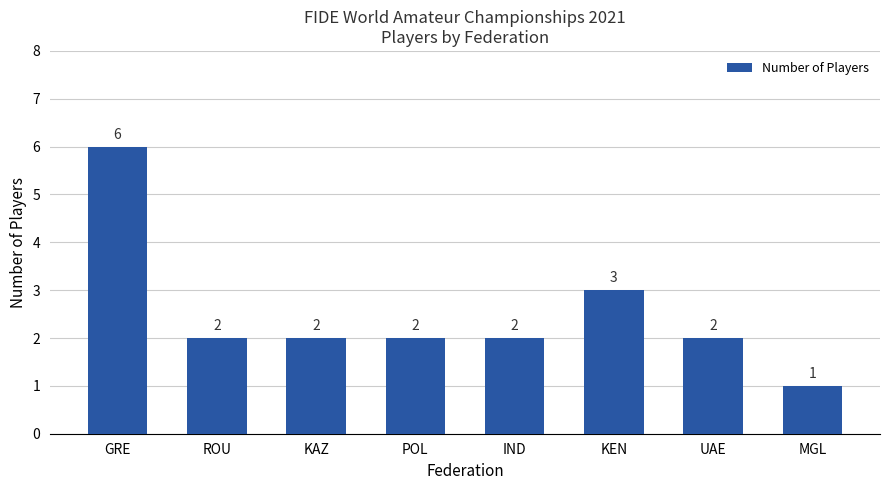

What is the value of the 4th bar from the left?

2